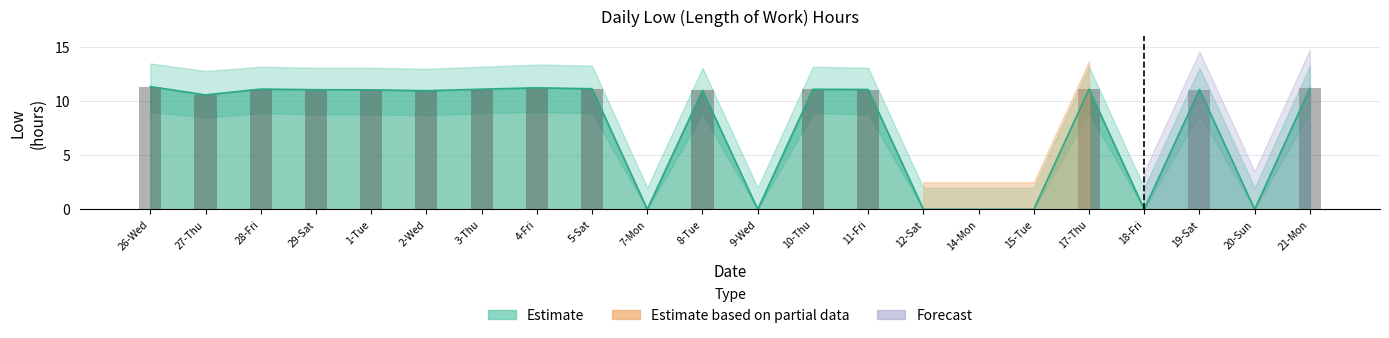

Rank the categories by value from highest to lowest.

26-Wed, 4-Fri, 21-Mon, 5-Sat, 28-Fri, 3-Thu, 17-Thu, 10-Thu, 11-Fri, 19-Sat, 29-Sat, 1-Tue, 8-Tue, 2-Wed, 27-Thu, 7-Mon, 9-Wed, 12-Sat, 14-Mon, 15-Tue, 18-Fri, 20-Sun